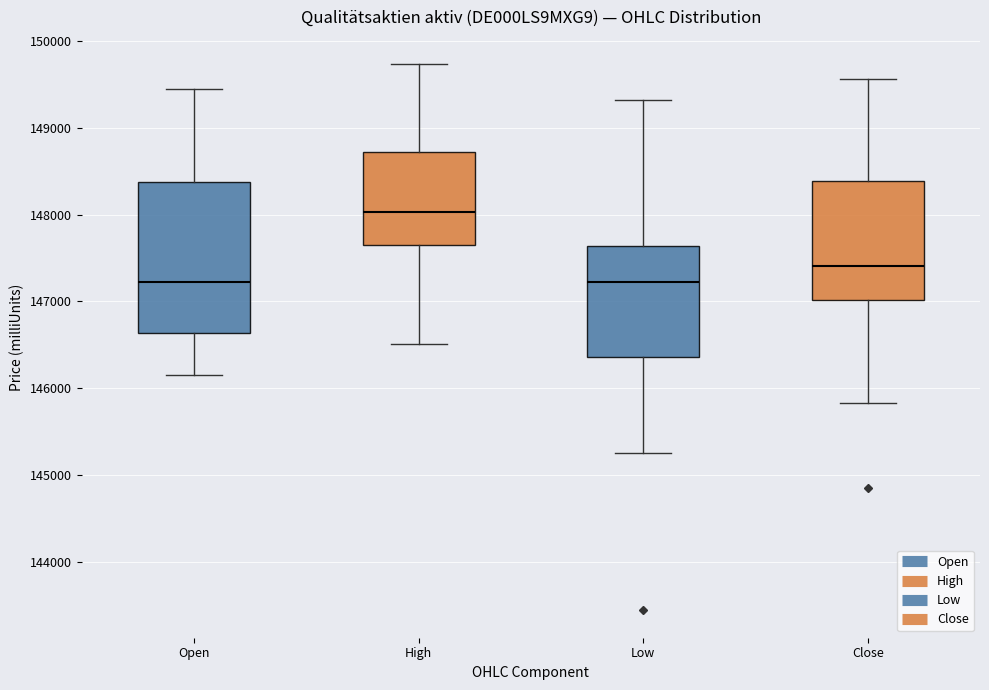

Reading left to right, read every box against the y-axis: the position of its median line, the range the box covers, and the ends of its whiskers. The values are not printed on the chart, so give them approximately, as read against the axis.

Open: median 147200, box 146600 to 148400, whiskers 146200 to 149400
High: median 148000, box 147600 to 148700, whiskers 146500 to 149700
Low: median 147200, box 146400 to 147600, whiskers 145300 to 149300
Close: median 147400, box 147000 to 148400, whiskers 145800 to 149600